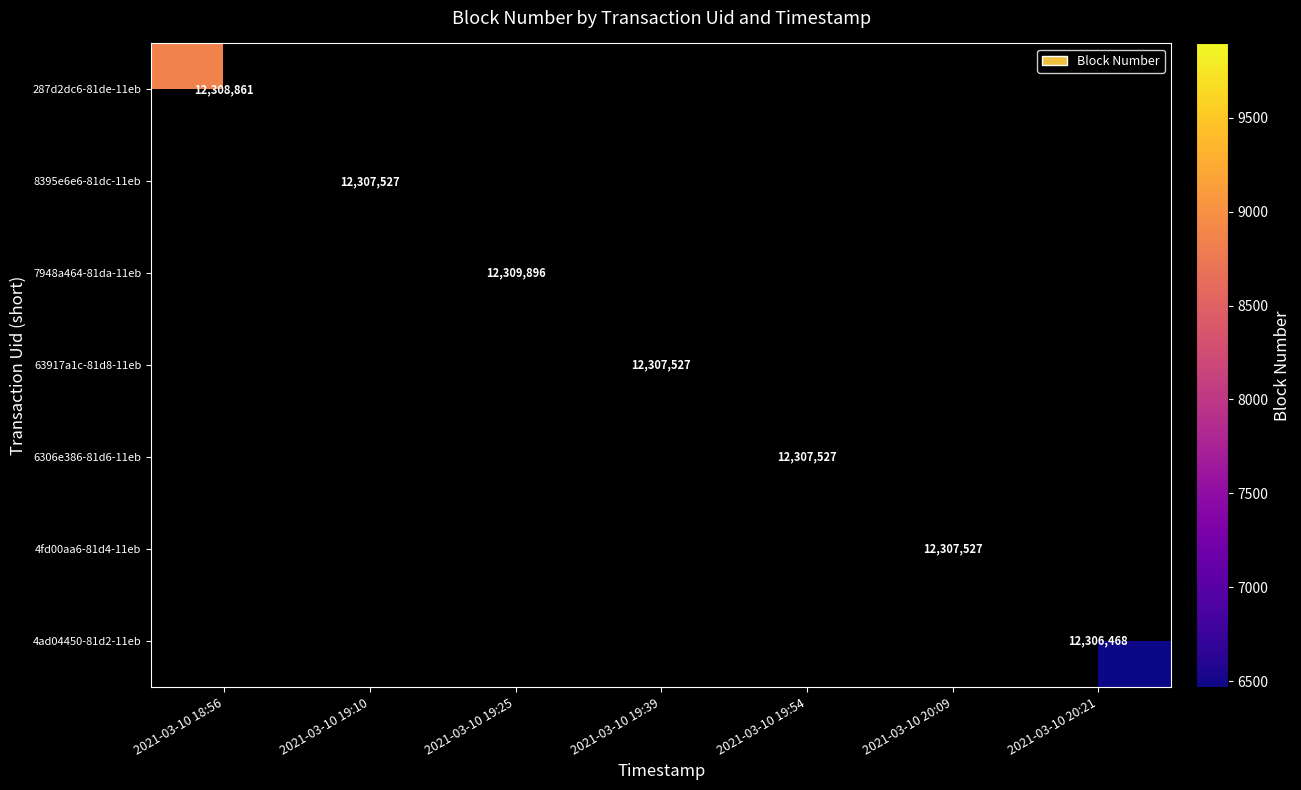

True or false: 287d2dc6-81de-11eb has a value of 18959324 at 2021-03-10 18:56.

False